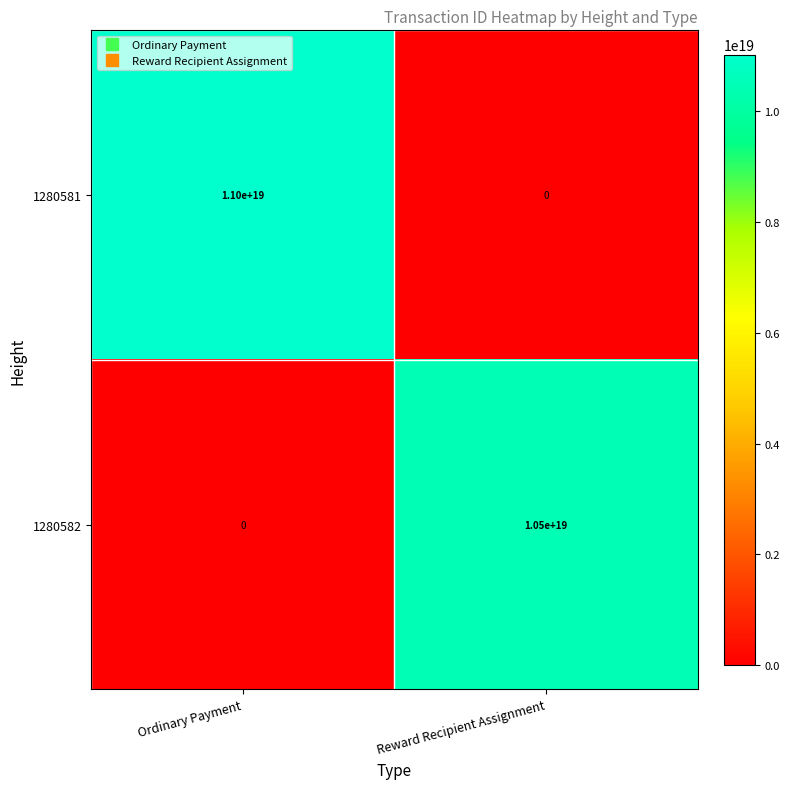

Which series changed the most between Ordinary Payment and Reward Recipient Assignment?

1280581